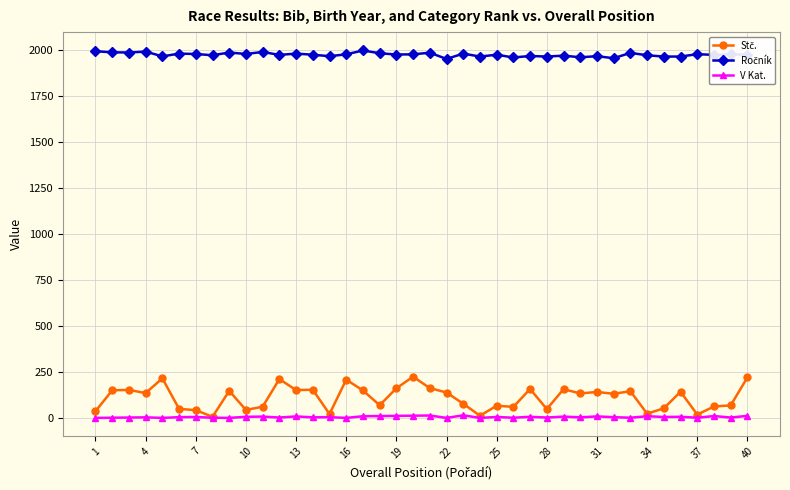

What is the maximum value shown in the chart?

1998